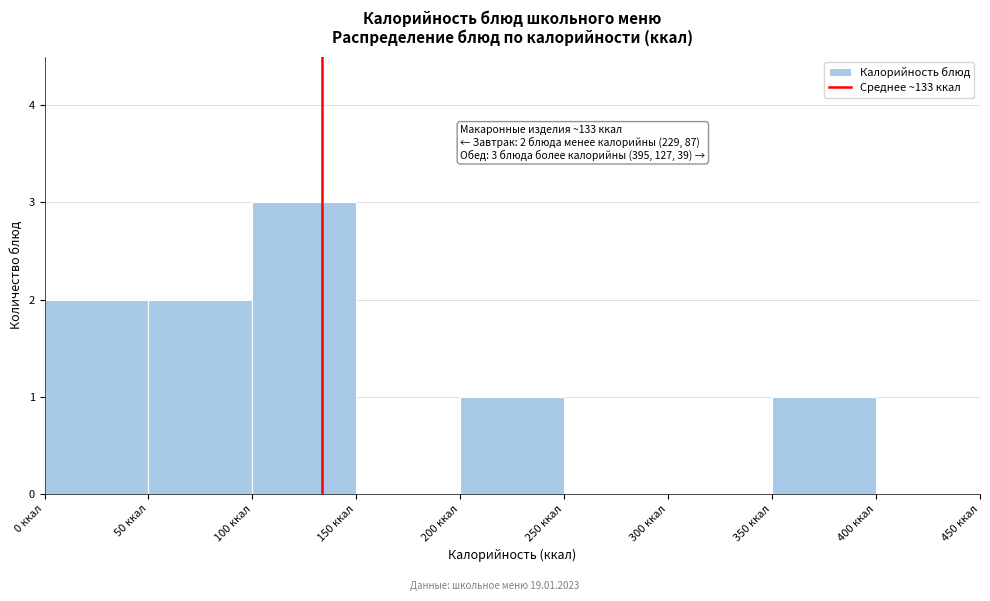

Over which range of the x-axis is the bar tallest?

100 to 150